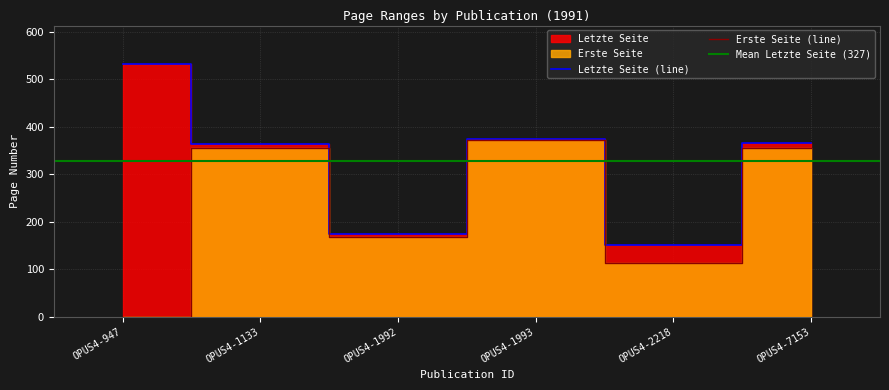

True or false: Erste Seite has more than 2 interior local peaks.

False